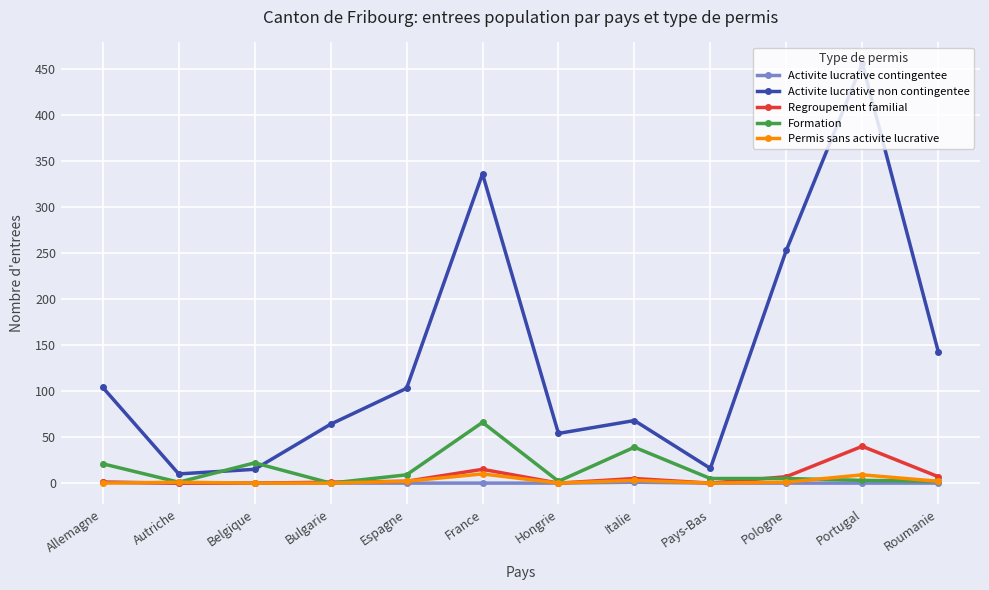

Is it true that Regroupement familial equals 0 at Pays-Bas?

True